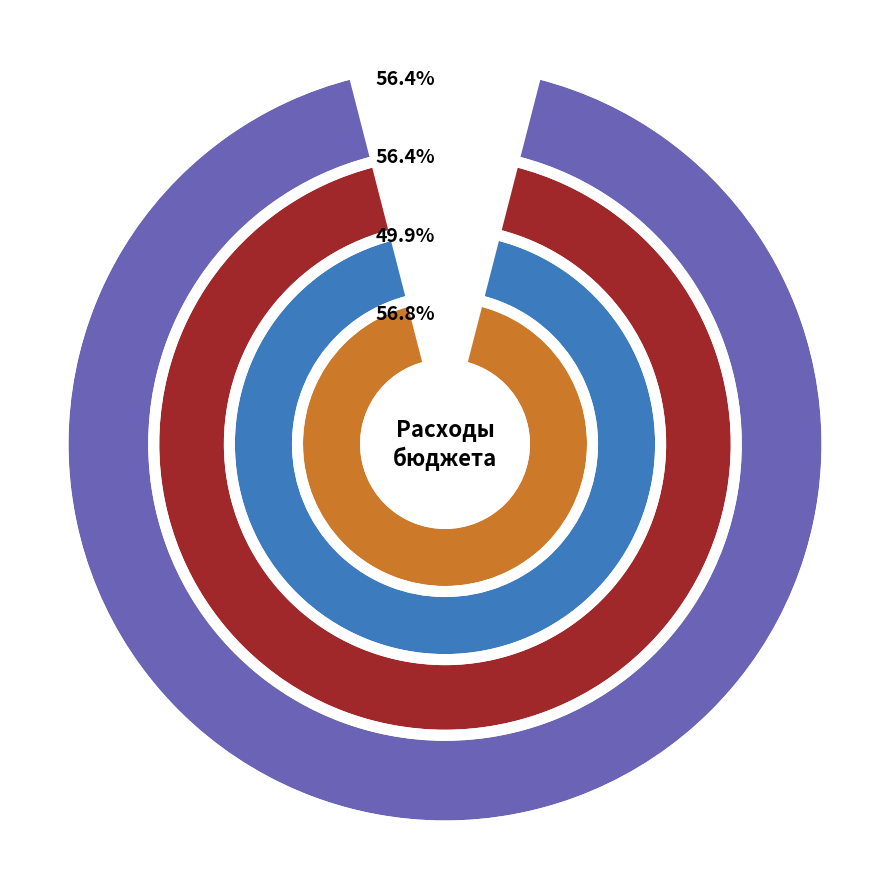

What is the largest slice in the pie chart?

ОБЩЕГОСУДАРСТВЕННЫЕ ВОПРОСЫ